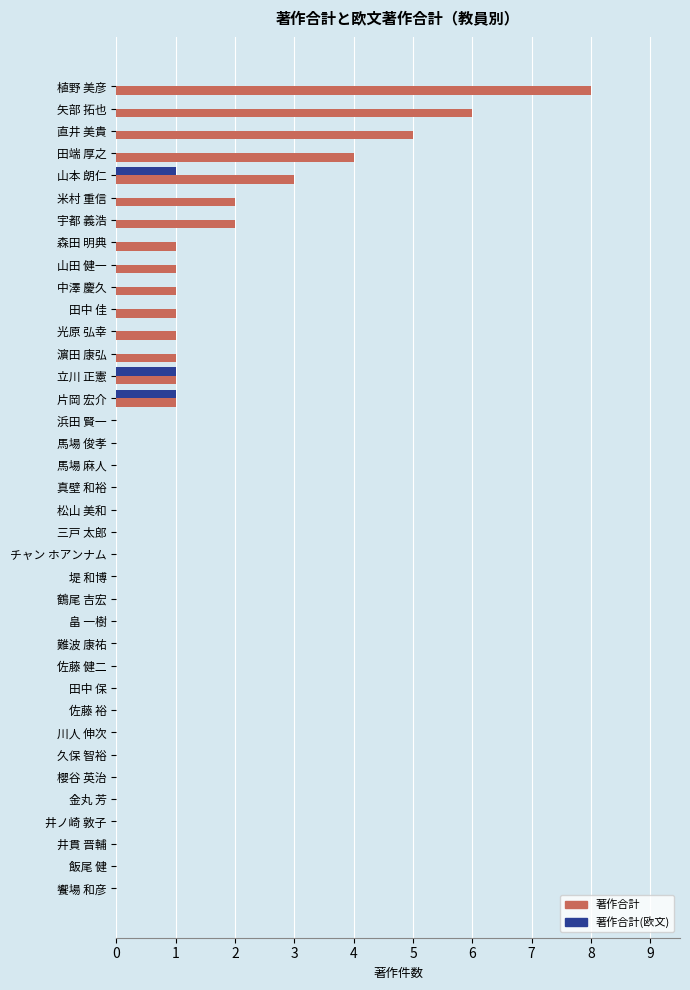

How many data points does each series have?

37